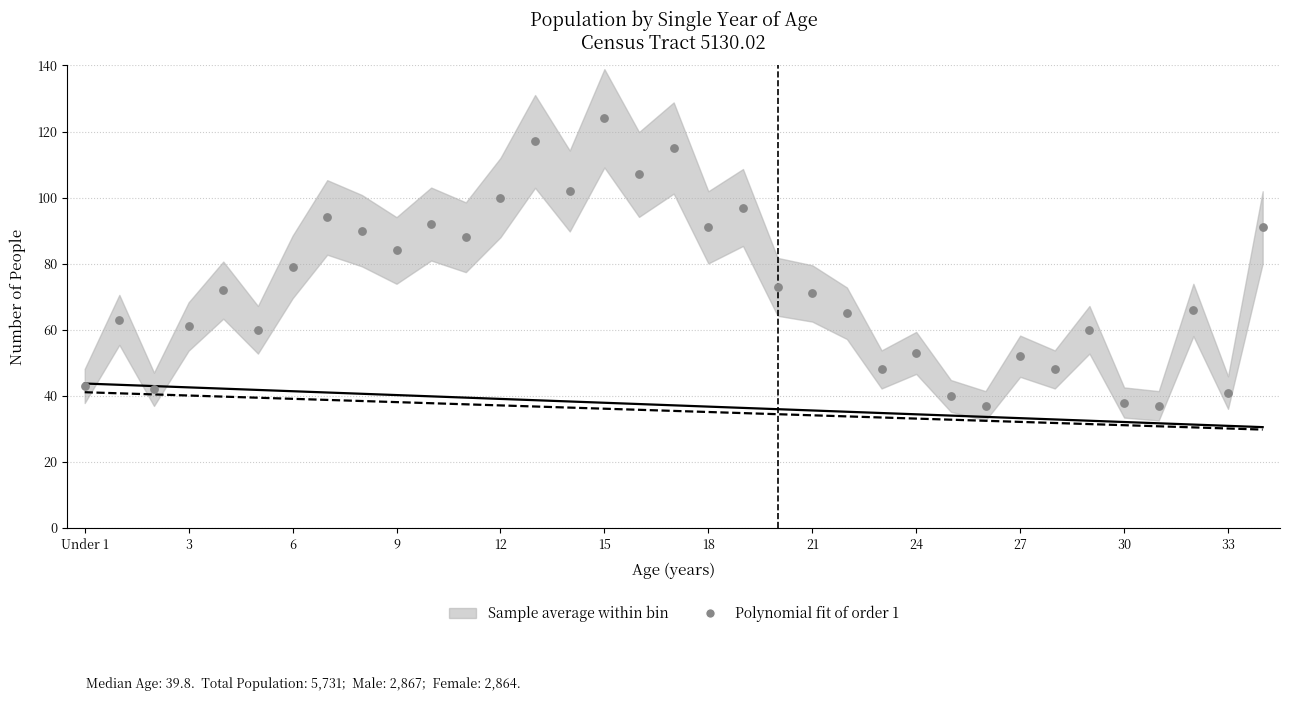

At how many categories does at least one series exceed 117?

1